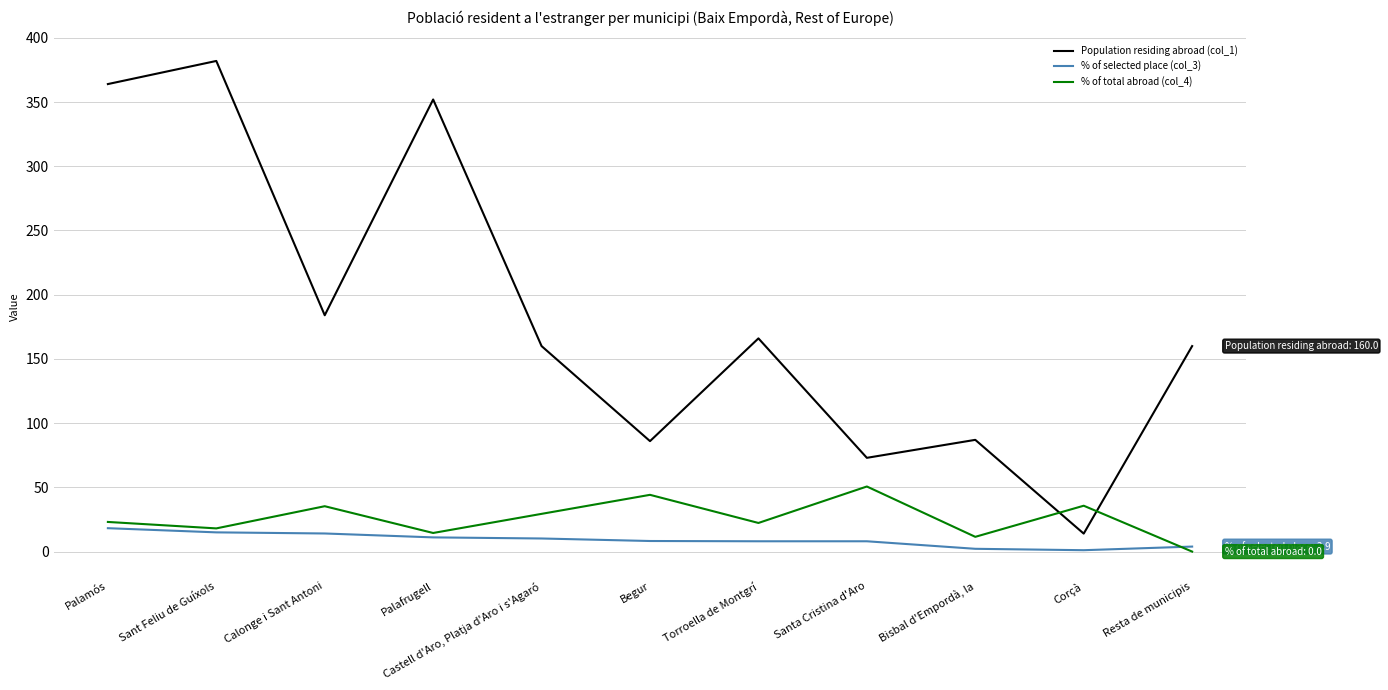

Rank the series by their maximum value, from lowest to highest.

% of selected place (col_3), % of total abroad (col_4), Population residing abroad (col_1)